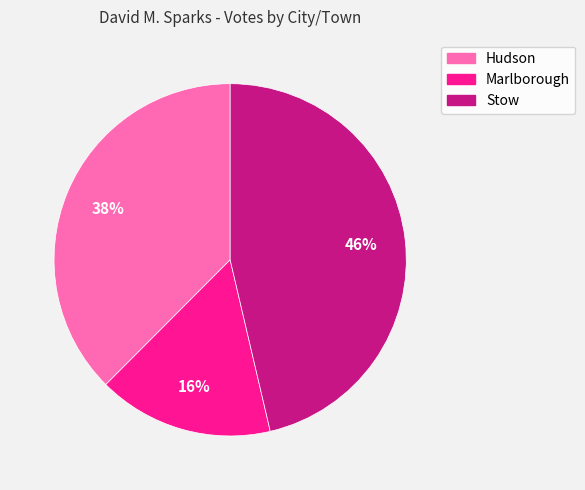

To the nearest percent, what is the combined percentage of Stow and Hudson?

84%